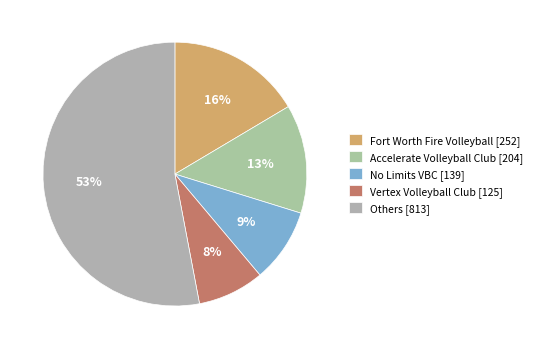

How many segments does this pie chart have?

5